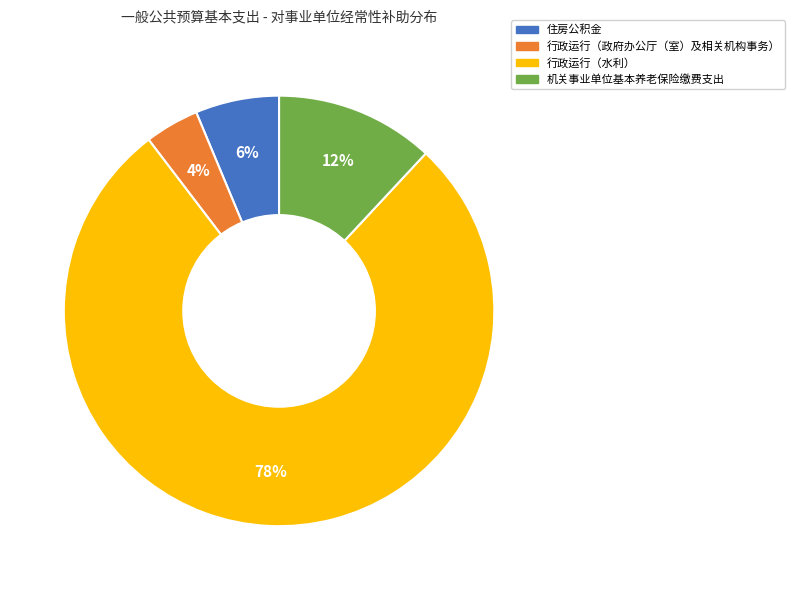

What is the largest slice in the pie chart?

行政运行（水利）